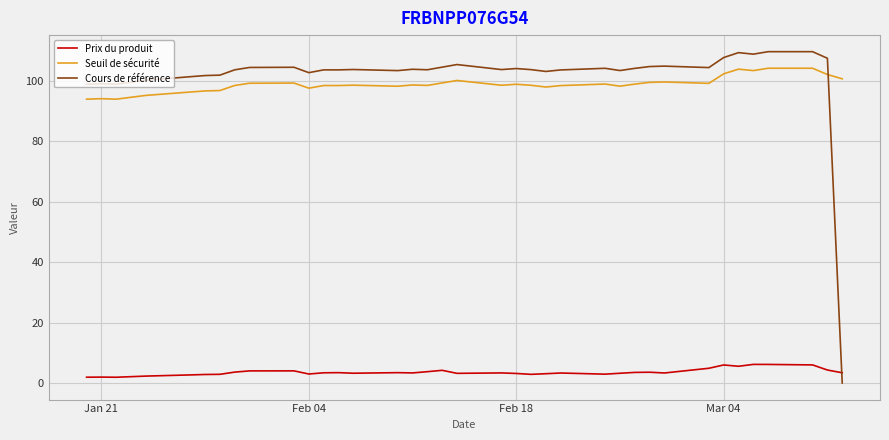

What is the highest value of the Cours de référence series?

109.6